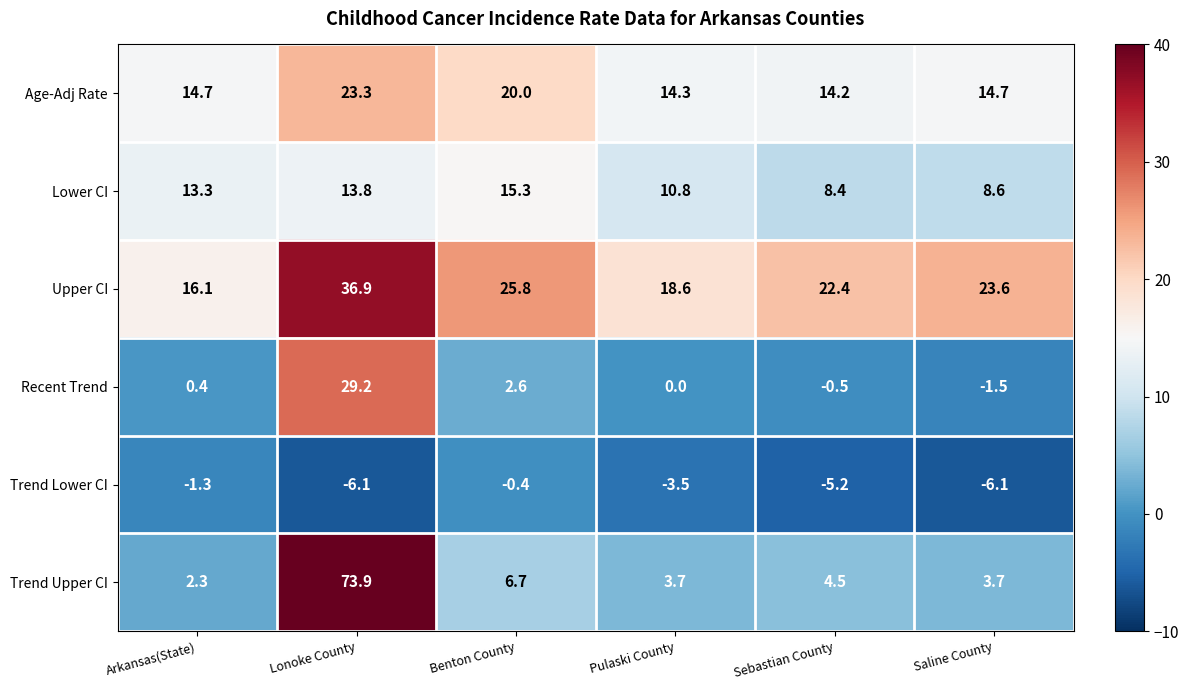

Which series has the widest spread of values?

Trend Upper CI